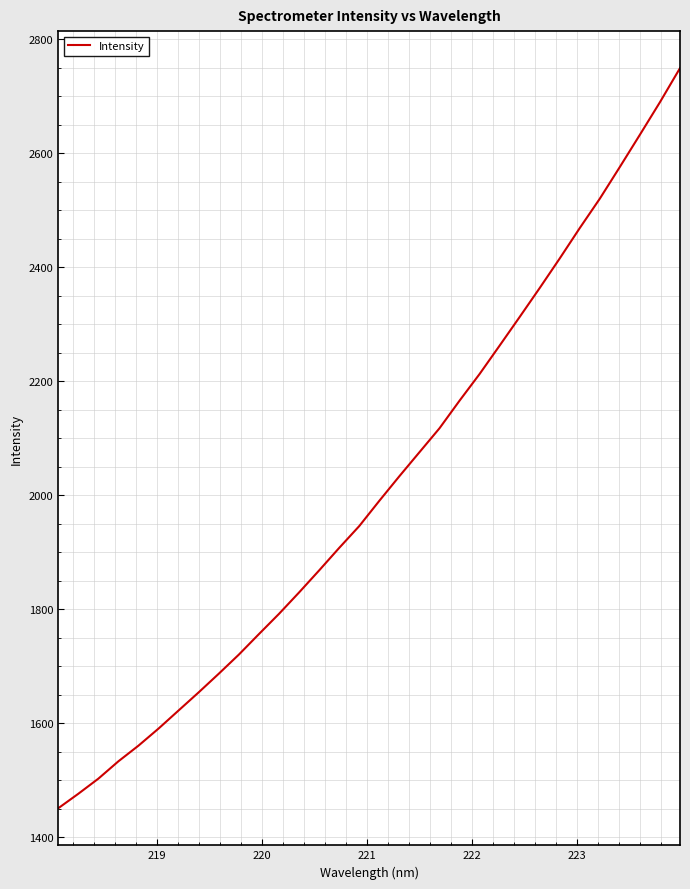

True or false: the data has more than 0 interior local peaks.

False